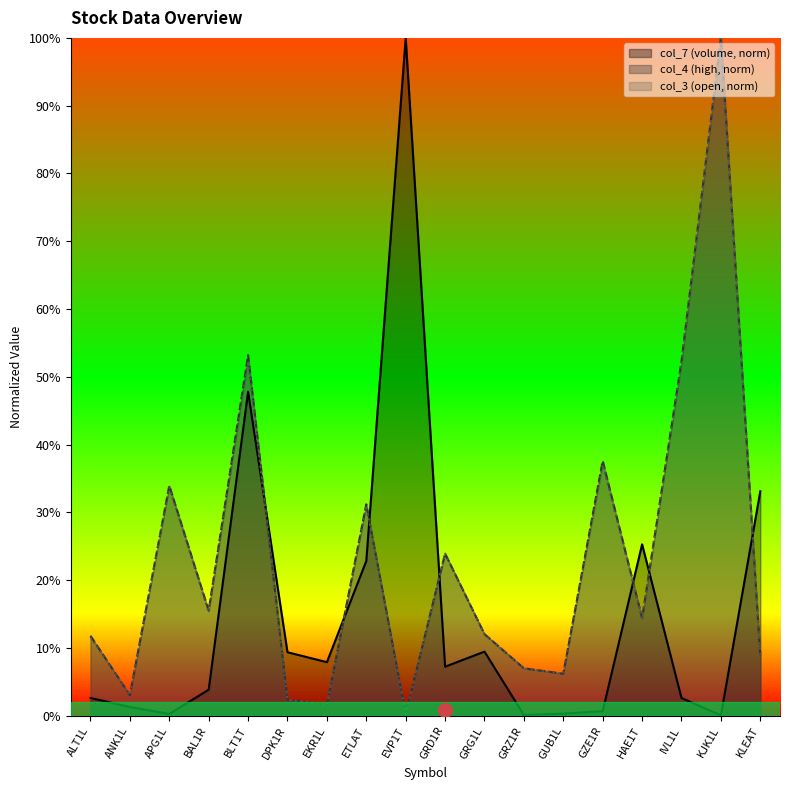

Reading left to right, transcribe all the data shown in this chart.

col_7: ALT1L=0.0	ANK1L=0.0	APG1L=0.0	BAL1R=0.0	BLT1T=0.5	DPK1R=0.1	EKR1L=0.1	ETLAT=0.2	EVP1T=1.0	GRD1R=0.1	GRG1L=0.1	GRZ1R=0.0	GUB1L=0.0	GZE1R=0.0	HAE1T=0.3	IVL1L=0.0	KJK1L=0.0	KLEAT=0.3
col_4: ALT1L=0.1	ANK1L=0.0	APG1L=0.3	BAL1R=0.2	BLT1T=0.5	DPK1R=0.0	EKR1L=0.0	ETLAT=0.3	EVP1T=0.0	GRD1R=0.2	GRG1L=0.1	GRZ1R=0.1	GUB1L=0.1	GZE1R=0.4	HAE1T=0.1	IVL1L=0.5	KJK1L=1.0	KLEAT=0.1
col_3: ALT1L=0.1	ANK1L=0.0	APG1L=0.3	BAL1R=0.2	BLT1T=0.5	DPK1R=0.0	EKR1L=0.0	ETLAT=0.3	EVP1T=0.0	GRD1R=0.2	GRG1L=0.1	GRZ1R=0.1	GUB1L=0.1	GZE1R=0.4	HAE1T=0.1	IVL1L=0.5	KJK1L=1.0	KLEAT=0.1